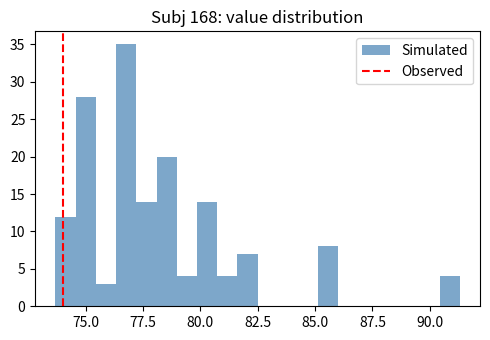

Around what value on the x-axis is the tallest bar? Give the approximate position of its centre, as read against the axis.

77.0